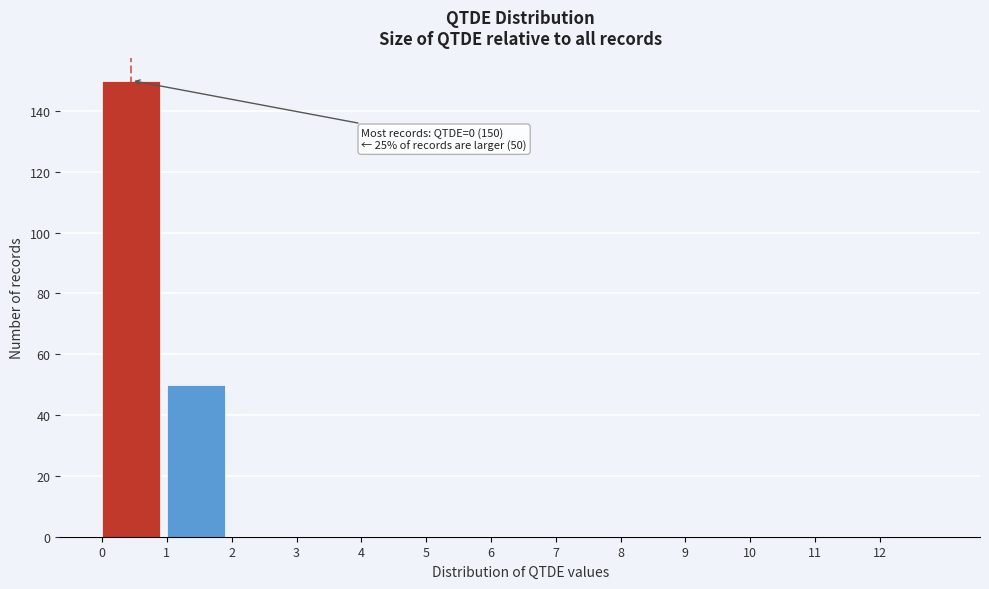

Which range on the x-axis has the tallest bar?

0 to 1